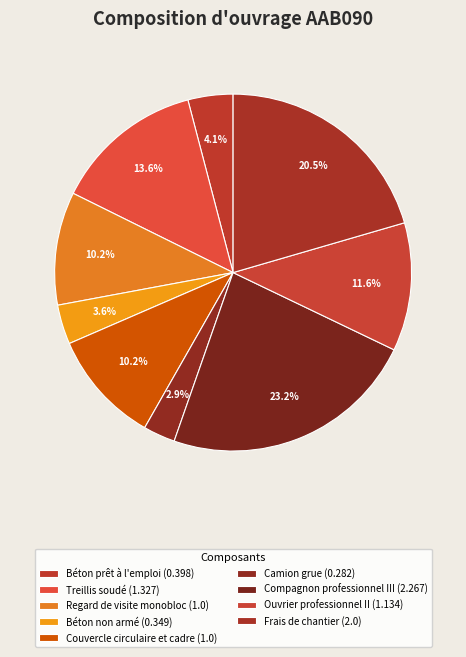

Count the number of slices in the pie.

9